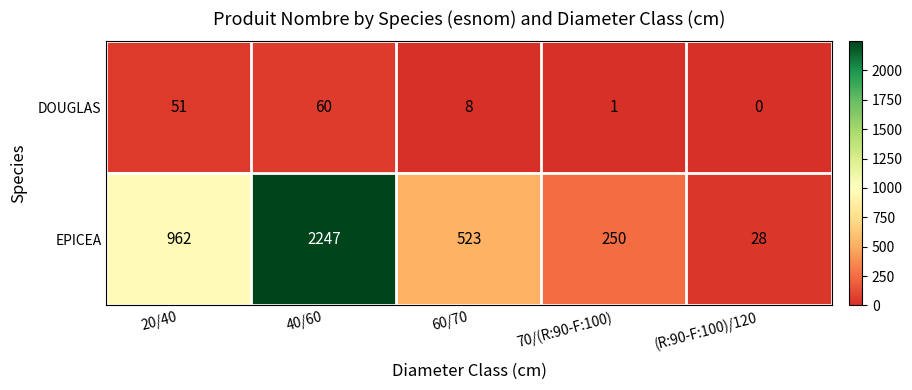

What is the difference between the maximum and minimum values in the DOUGLAS series?

60